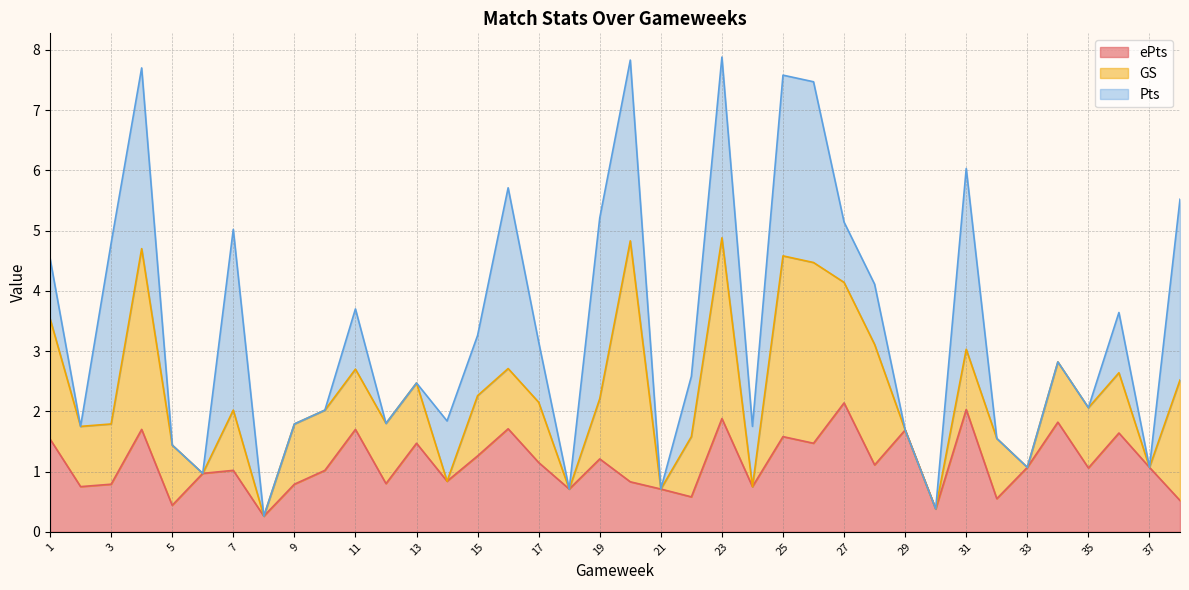

What are all the series names shown in the legend?

ePts, GS, Pts